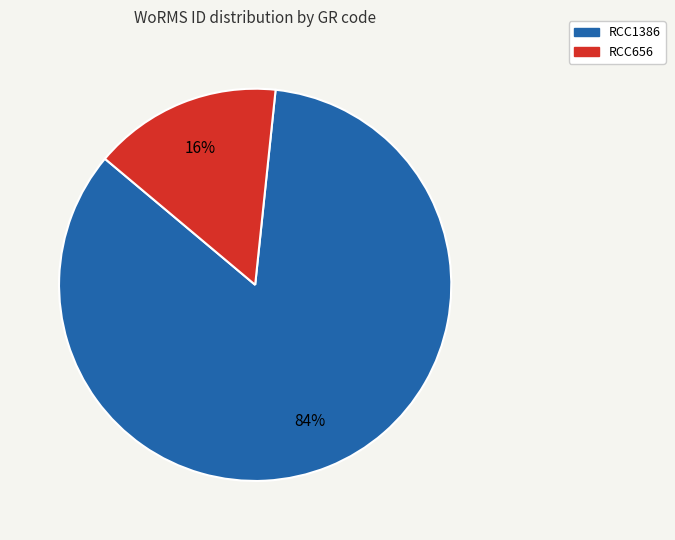

What is the majority slice?

RCC1386